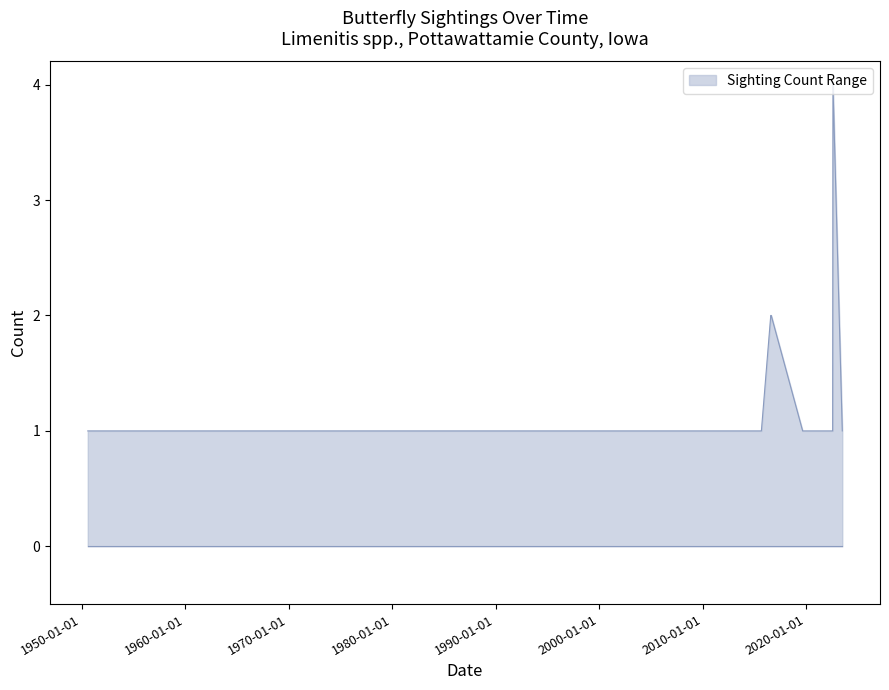

How many data points in Red-spotted Purple are above 1?

2